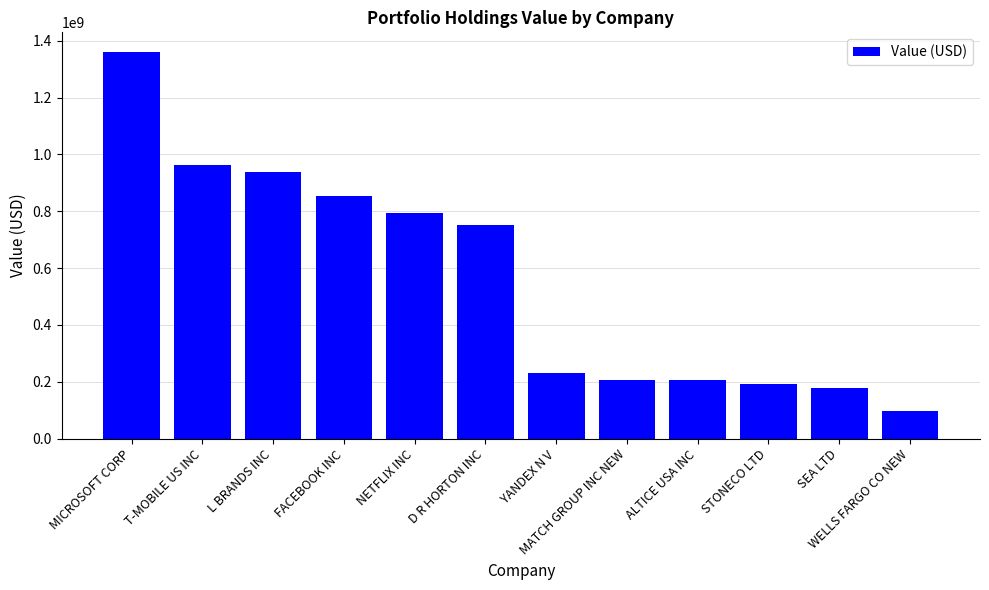

Where is the data nearest to the value 729725500?

D R HORTON INC